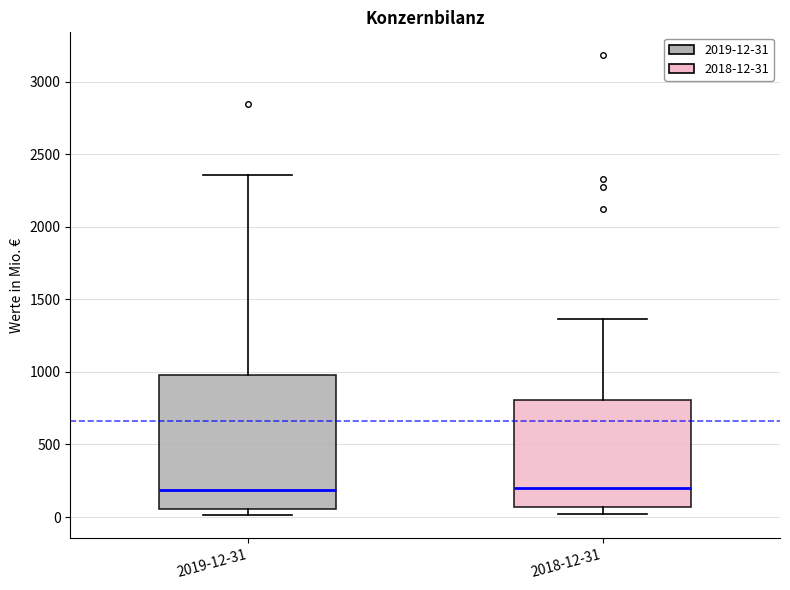

Where is the lower edge of the box for 2019-12-31 on the y-axis? The values are not printed on the chart, so give them approximately, as read against the axis.

50